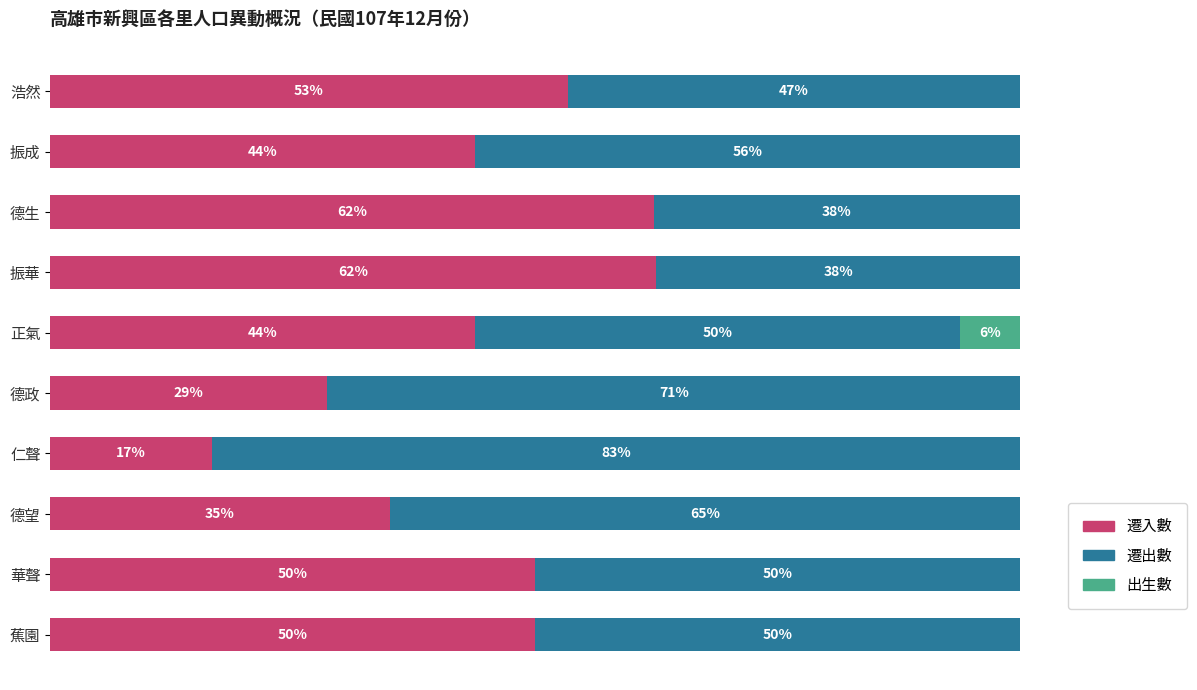

What is the sum of all 遷入數 values?

445.8